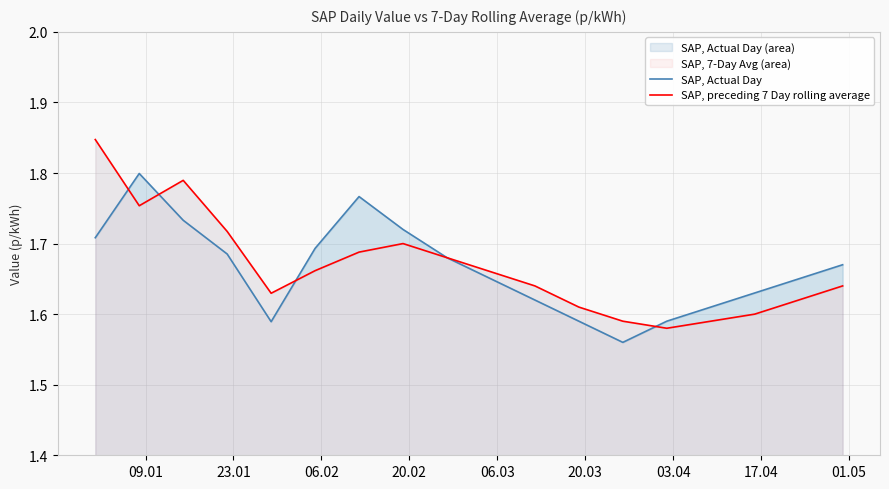

Which series has the largest total across all categories?

SAP, preceding 7 Day rolling average